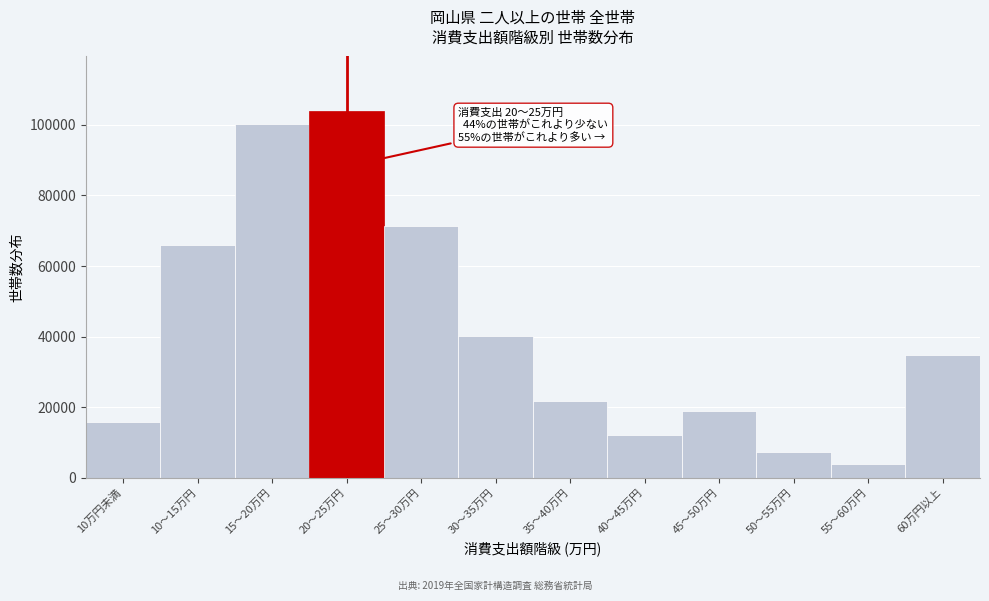

Reading right to left, transcribe all the data shown in this chart.

34652	3979	7369	18887	12177	21787	40272	71490	103826	100374	65982	15836